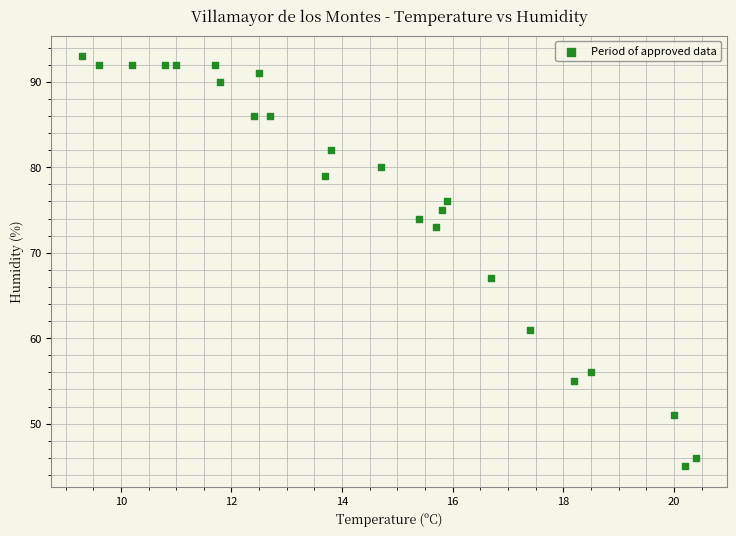

What Y value in the scatter plot is closest to 69?

67